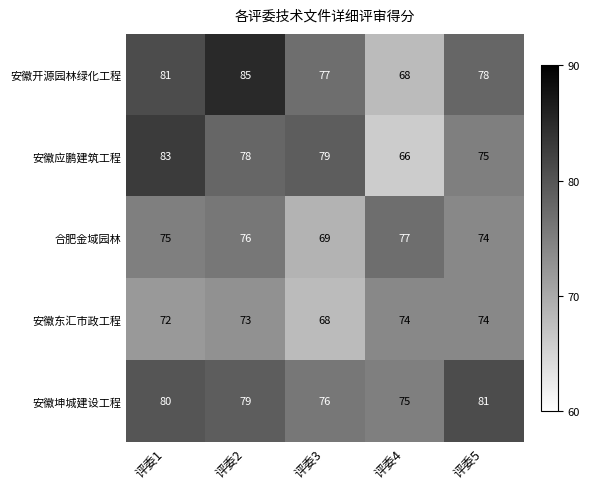

Reading right to left, list all the values displayed in this chart.

安徽开源园林绿化工程: 评委5=78	评委4=68	评委3=77	评委2=85	评委1=81
安徽应鹏建筑工程: 评委5=75	评委4=66	评委3=79	评委2=78	评委1=83
合肥金域园林: 评委5=74	评委4=77	评委3=69	评委2=76	评委1=75
安徽东汇市政工程: 评委5=74	评委4=74	评委3=68	评委2=73	评委1=72
安徽坤城建设工程: 评委5=81	评委4=75	评委3=76	评委2=79	评委1=80